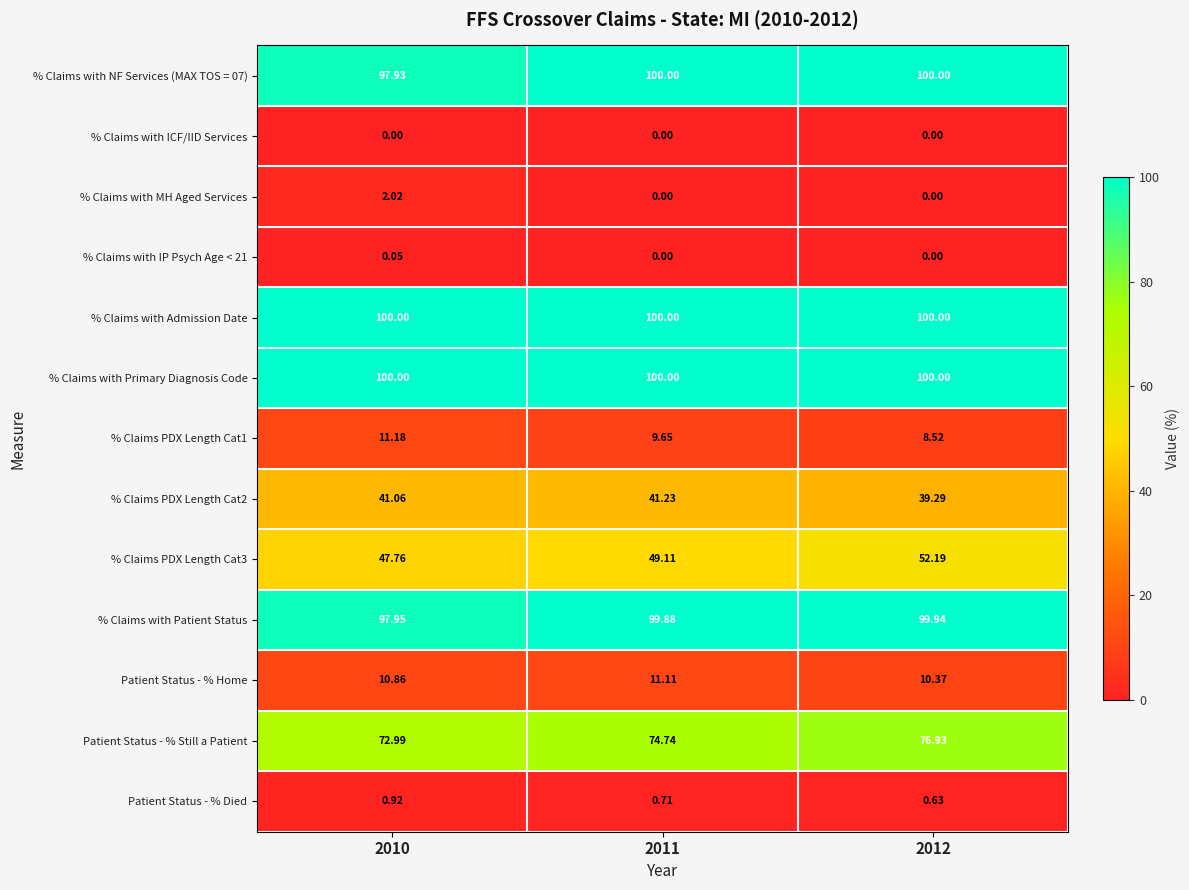

Count the number of categories in the chart.

3